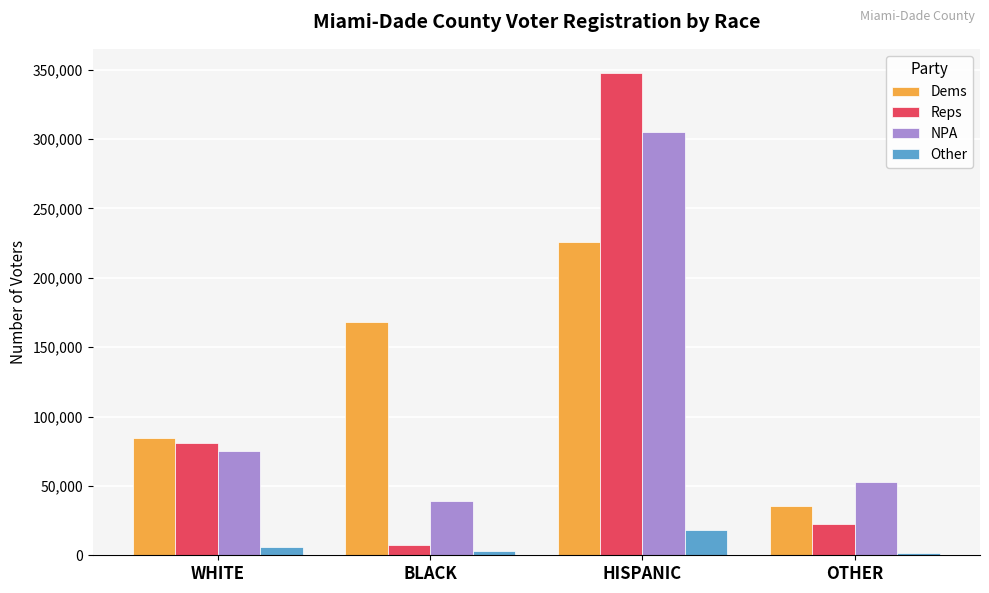

What position from the right is BLACK?

3